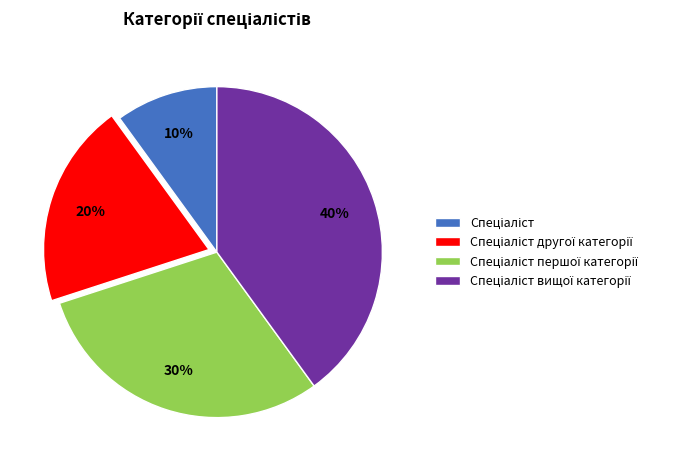

How many slices are in this pie chart?

4